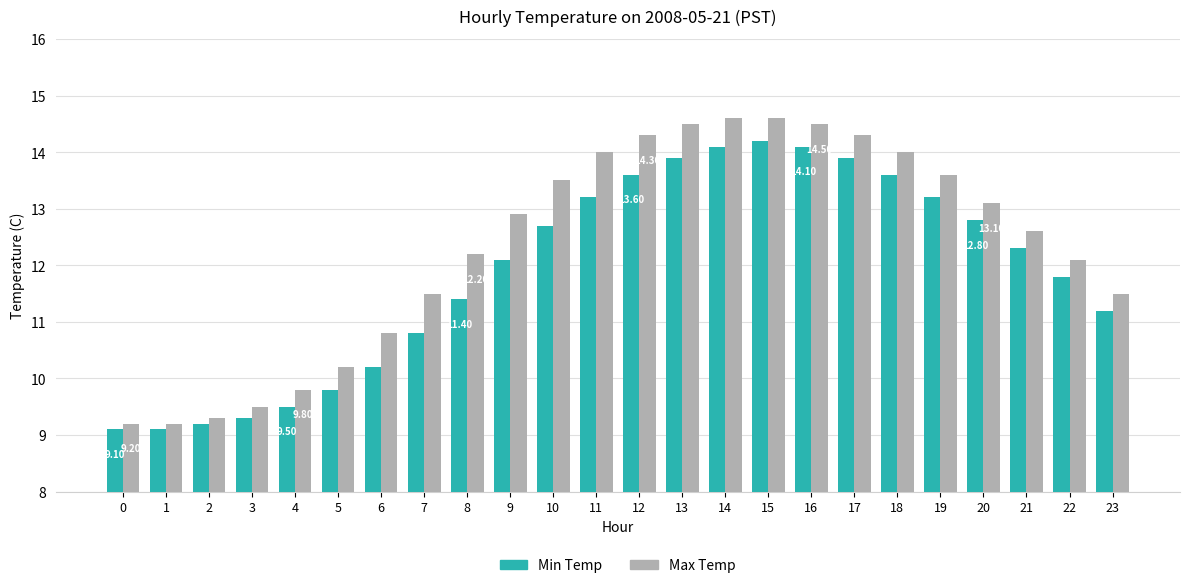

What is the total value across all series at 1?

18.3